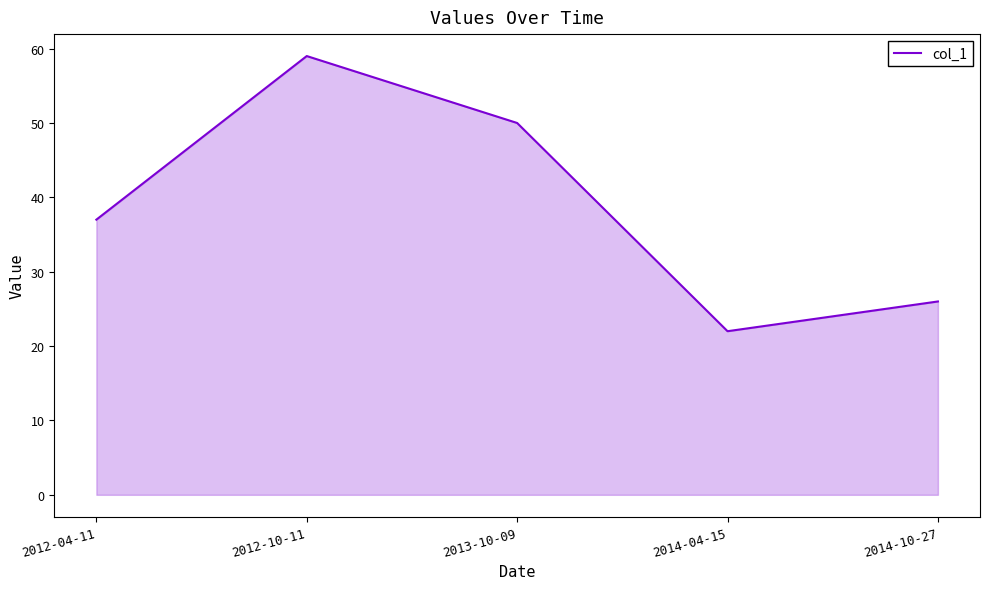

Which has a higher value, 2014-10-27 or 2012-10-11?

2012-10-11